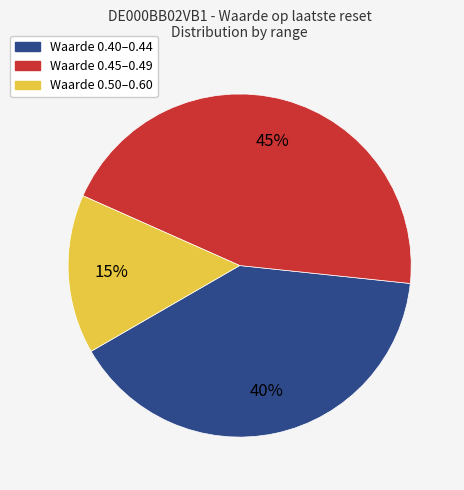

Does any single category account for the majority?

No